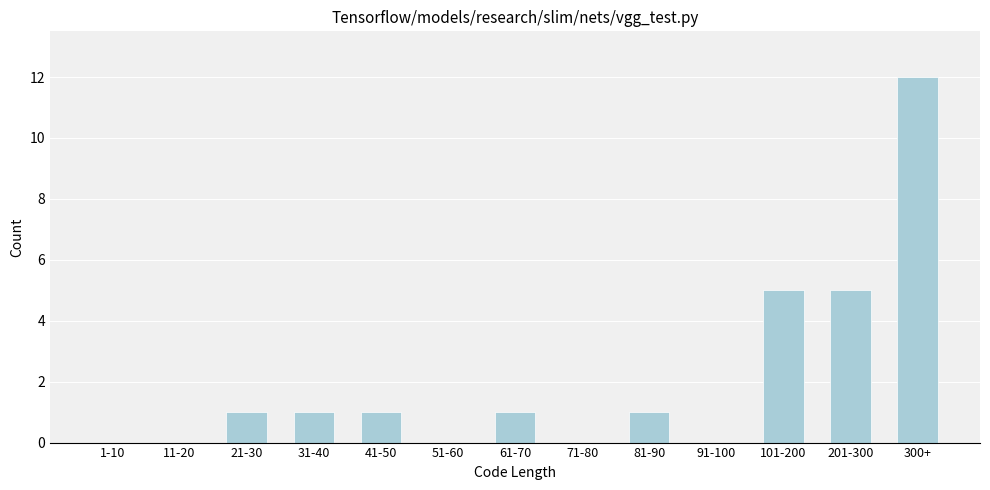

Reading left to right, transcribe all the data shown in this chart.

1-10=0	11-20=0	21-30=1	31-40=1	41-50=1	51-60=0	61-70=1	71-80=0	81-90=1	91-100=0	101-200=5	201-300=5	300+=12